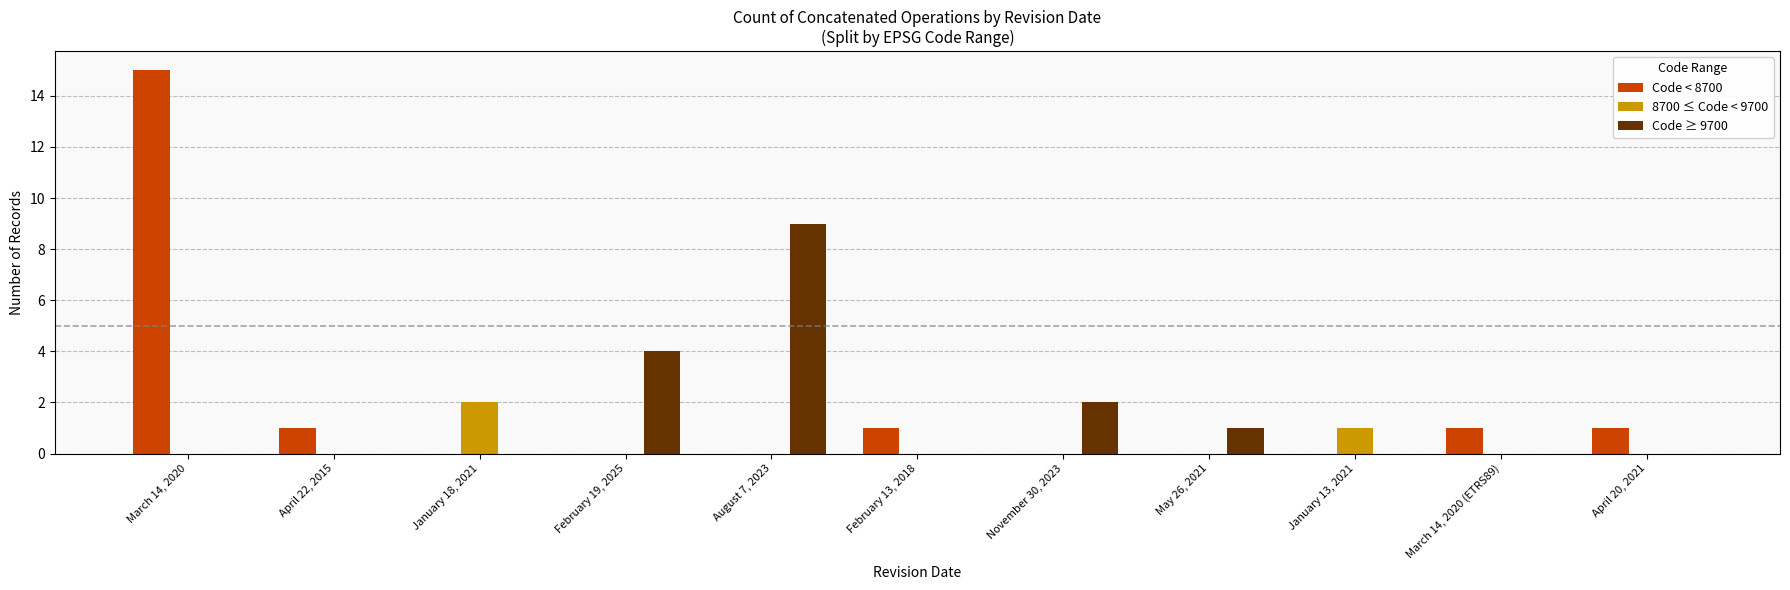

Which category has the highest value across all series?

March 14, 2020